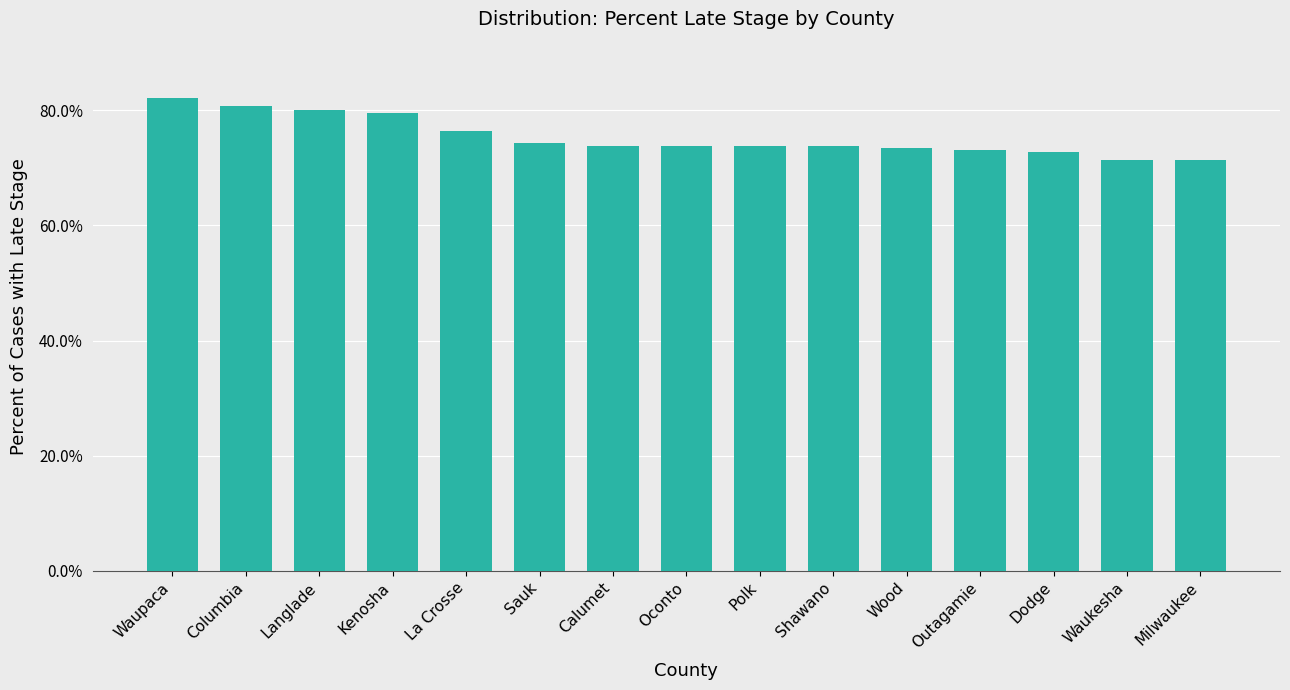

Approximately how many times larger is the value at Milwaukee compared to La Crosse?

0.9